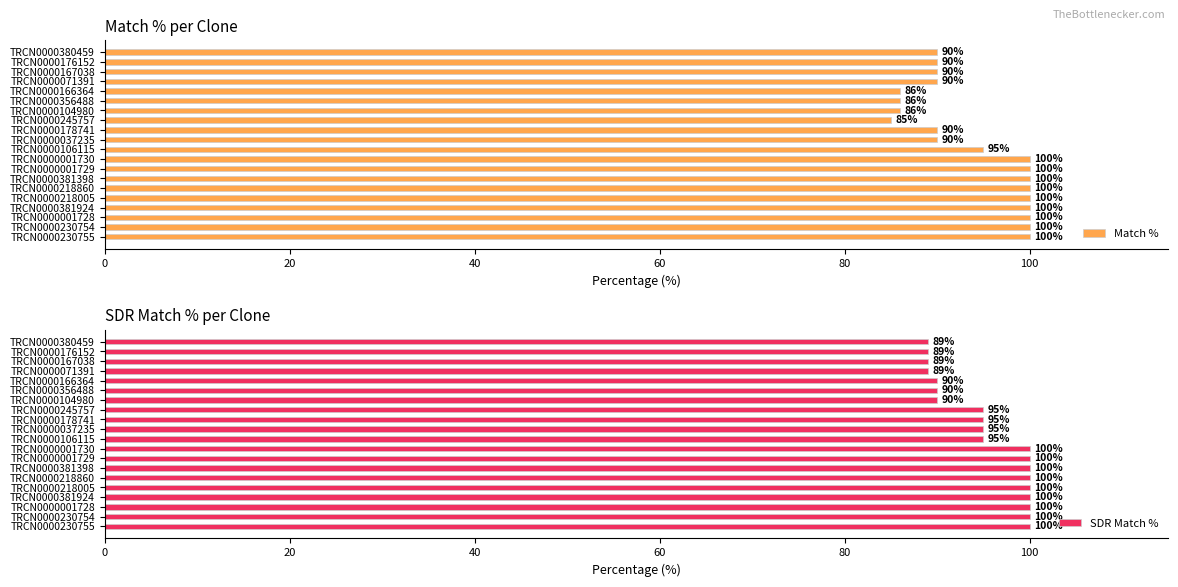

What is the maximum value for Match %?

100